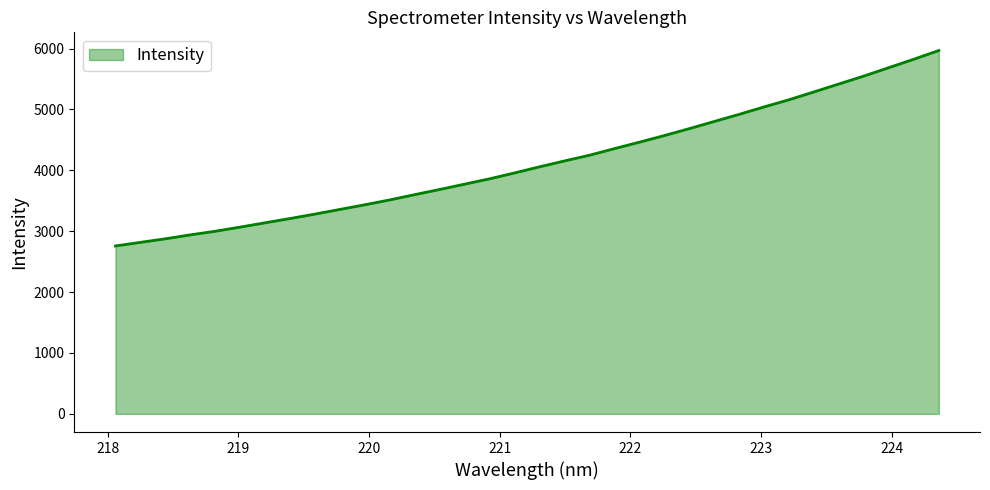

What is the smallest value displayed?

2758.3